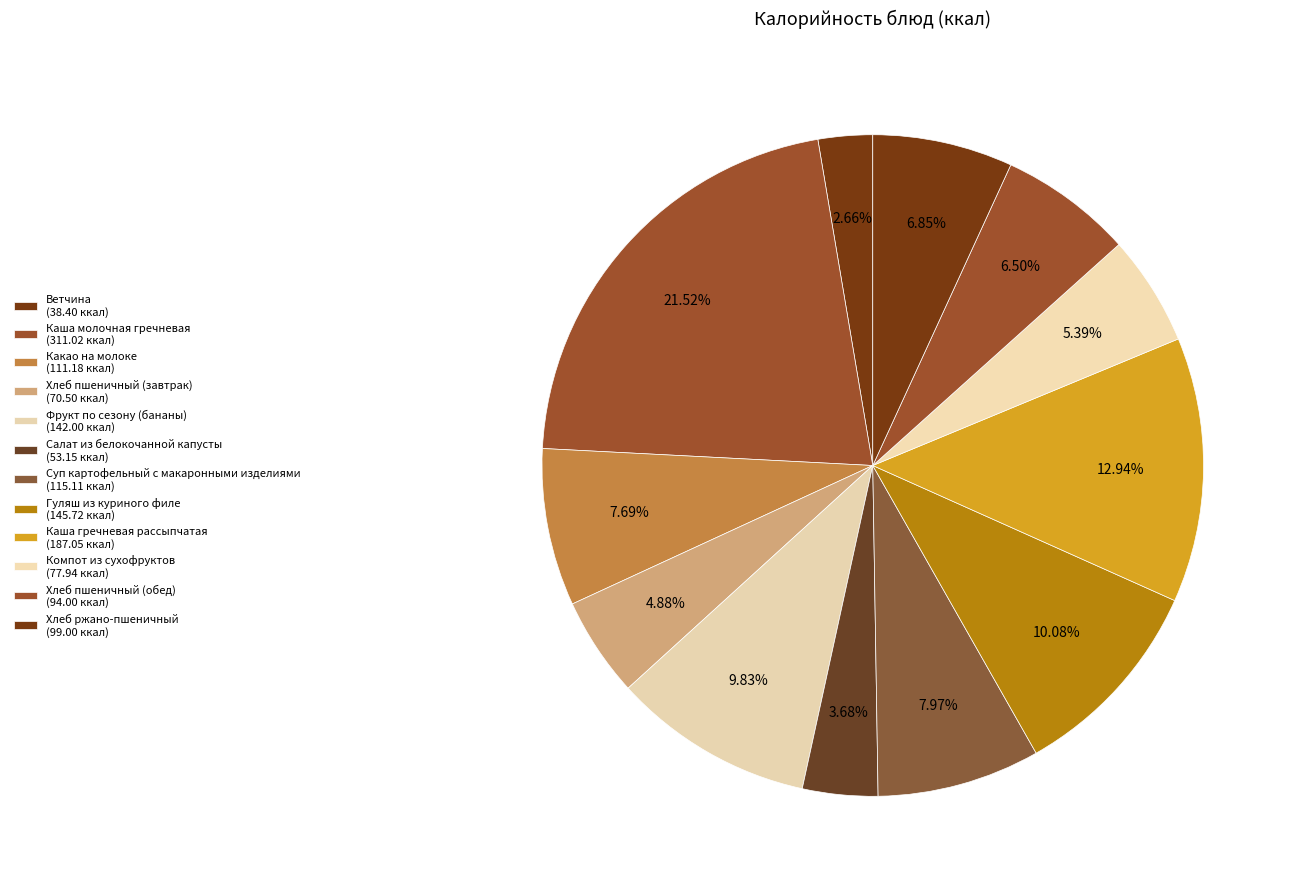

Count the number of slices in the pie.

12